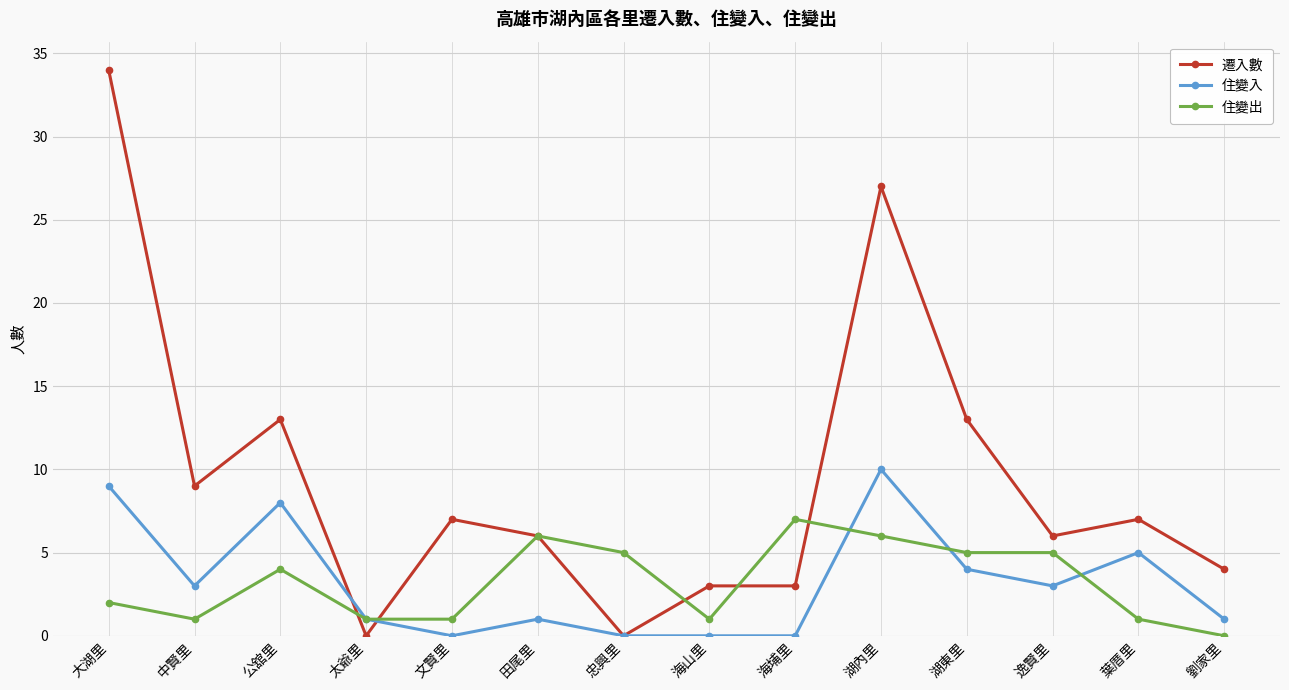

At which category does 遷入數 reach its first local peak?

公舘里